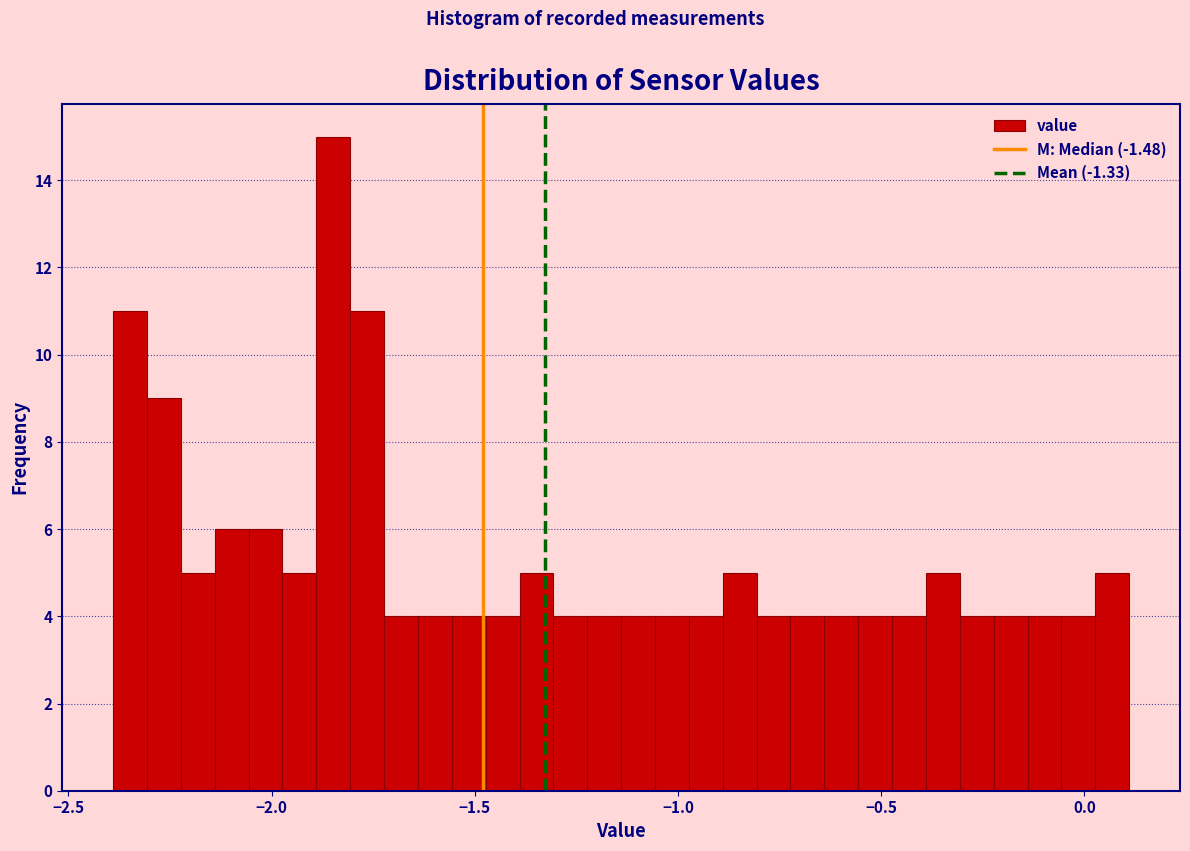

Read against the x-axis, roughly where is the centre of the tallest bar?

-1.85